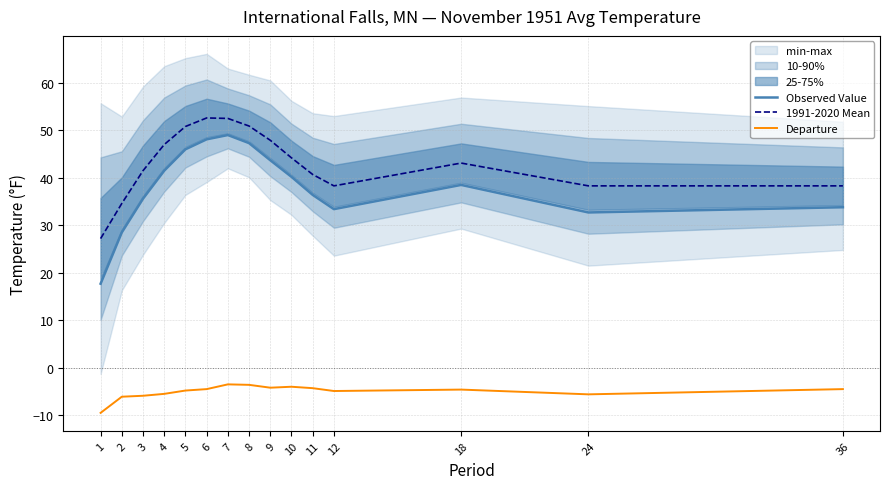

Count the number of data series in this chart.

3